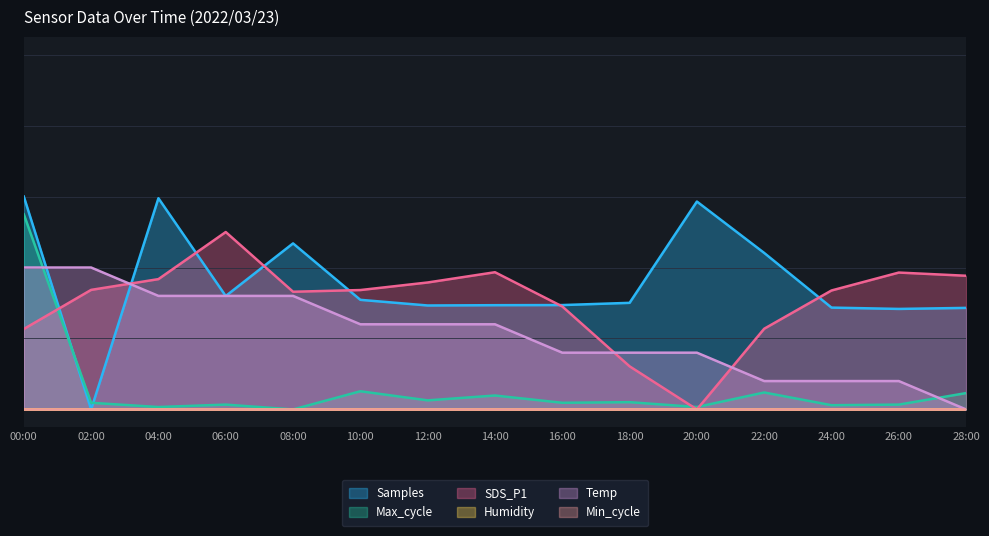

At which category is the sum across all series the highest?

00:00